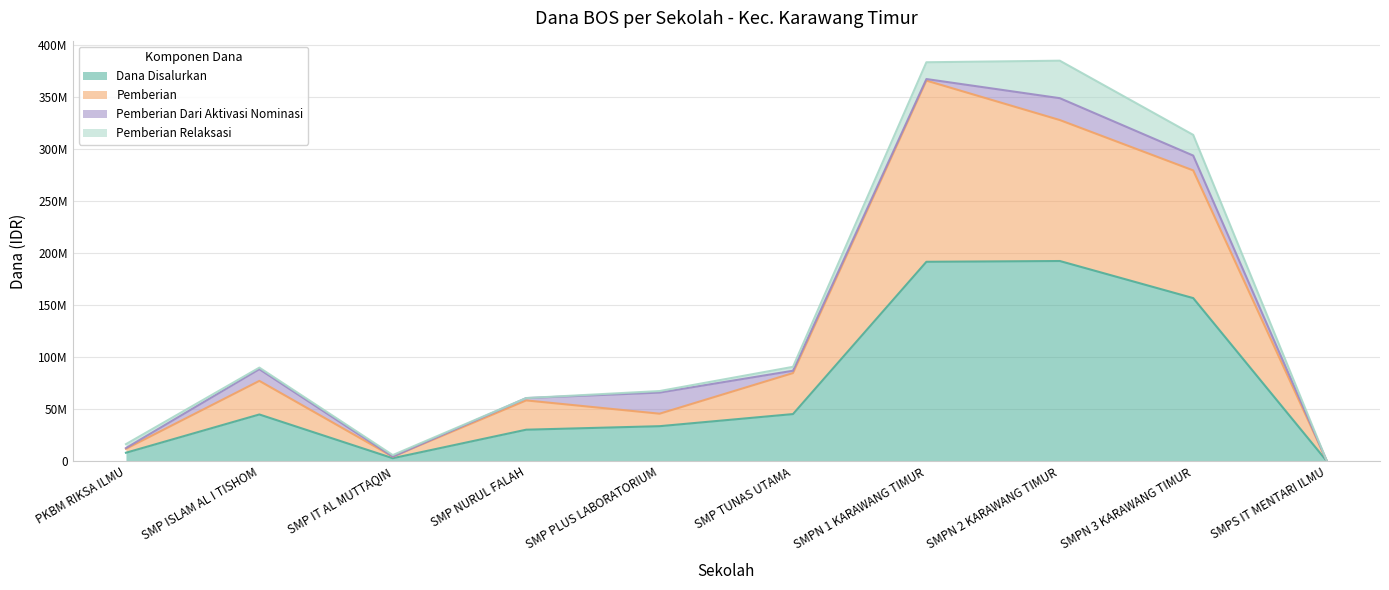

The Dana Disalurkan series shows 375000 at SMPS IT MENTARI ILMU. True or false?

True